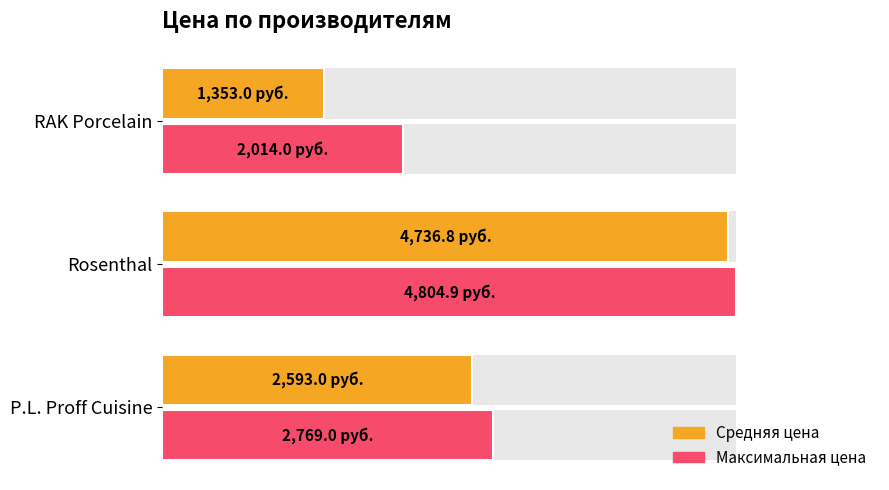

What is the value of the Средняя цена bar at the 2nd from the left?

4736.8